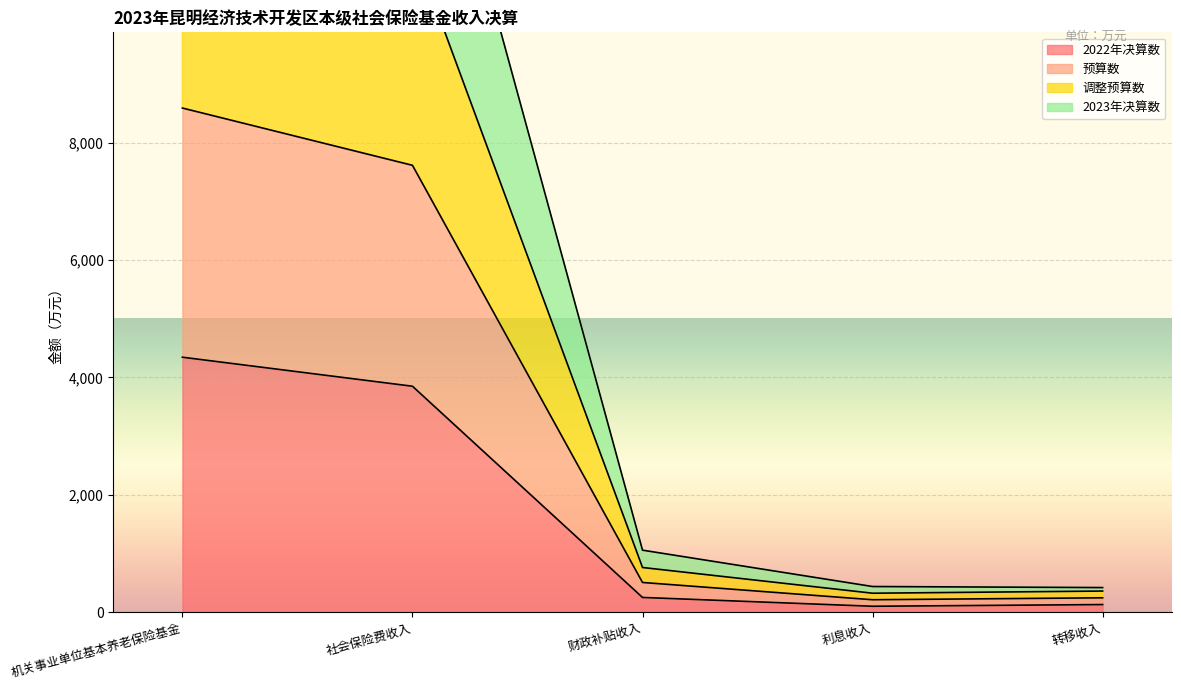

True or false: 2023年决算数 has more than 1 points higher than both neighbors.

False